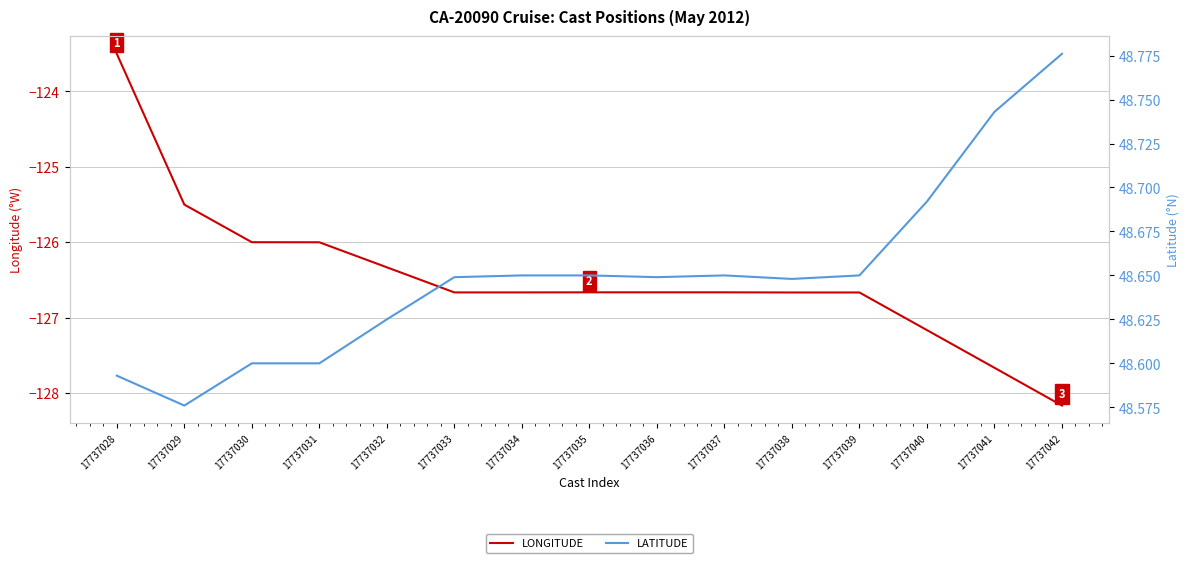

The LATITUDE series shows 48.6 at 17737036. True or false?

True